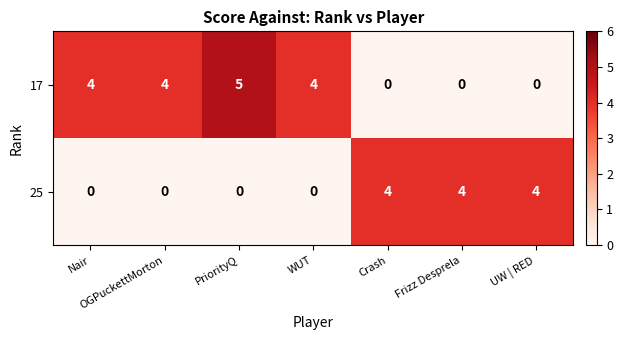

Which series has the largest total across all categories?

17